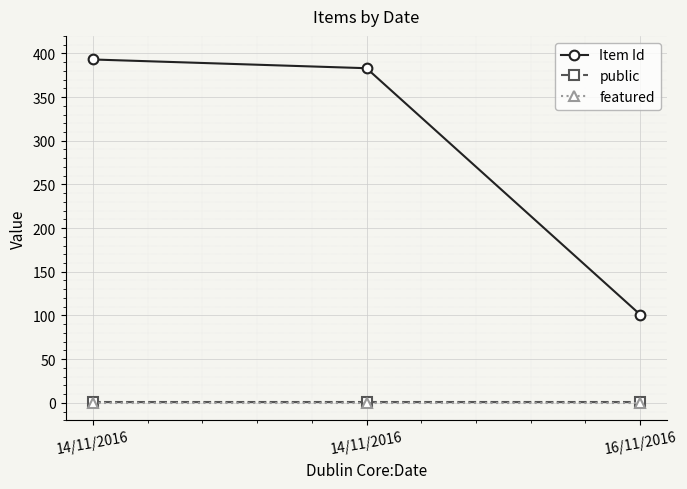

How many lines are shown in the chart?

3